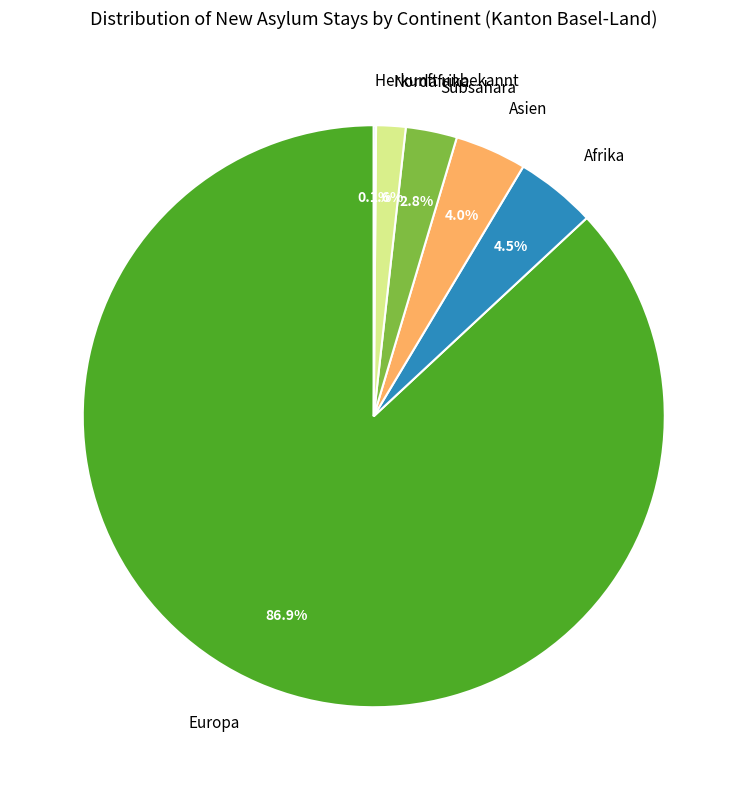

What is the majority slice?

Europa